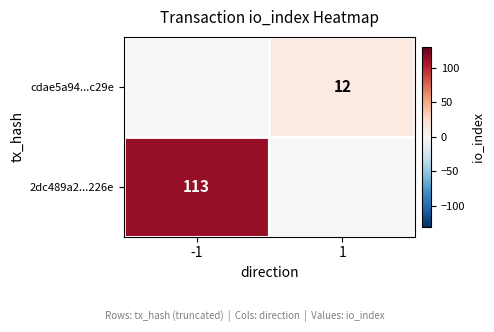

The cdae5a94...c29e series shows 12 at 1. True or false?

True